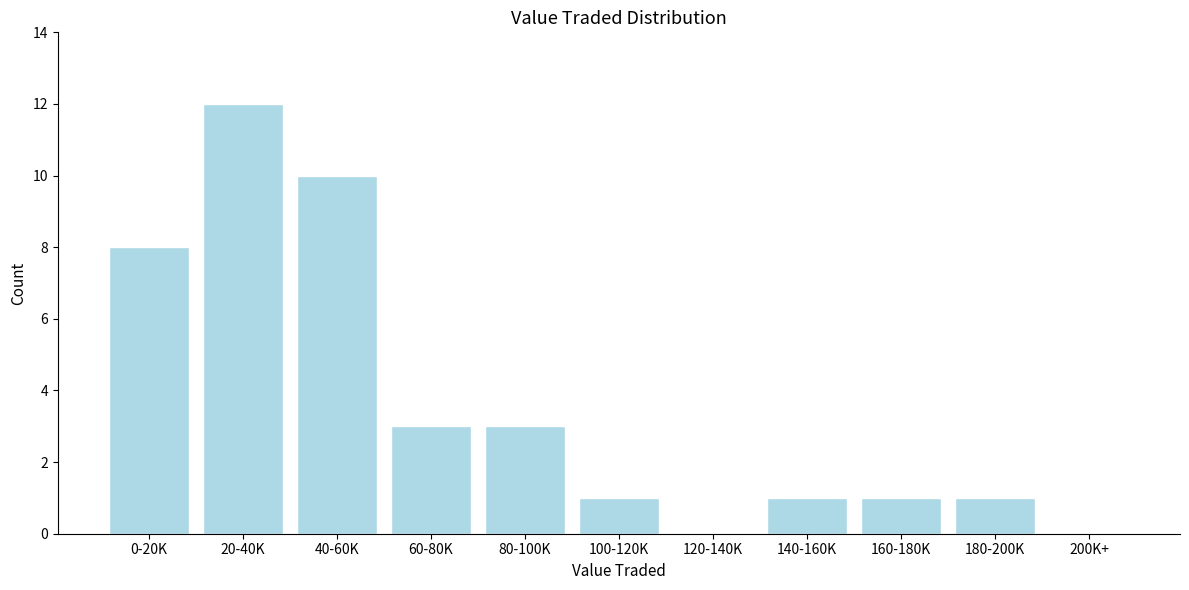

Reading left to right, extract all data points from this chart.

0-20K=8	20-40K=12	40-60K=10	60-80K=3	80-100K=3	100-120K=1	120-140K=0	140-160K=1	160-180K=1	180-200K=1	200K+=0